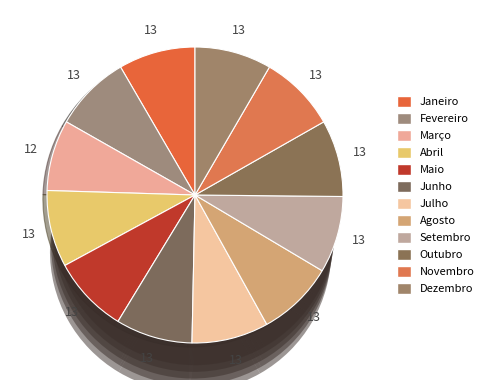

True or false: Junho accounts for 1% of the total.

False